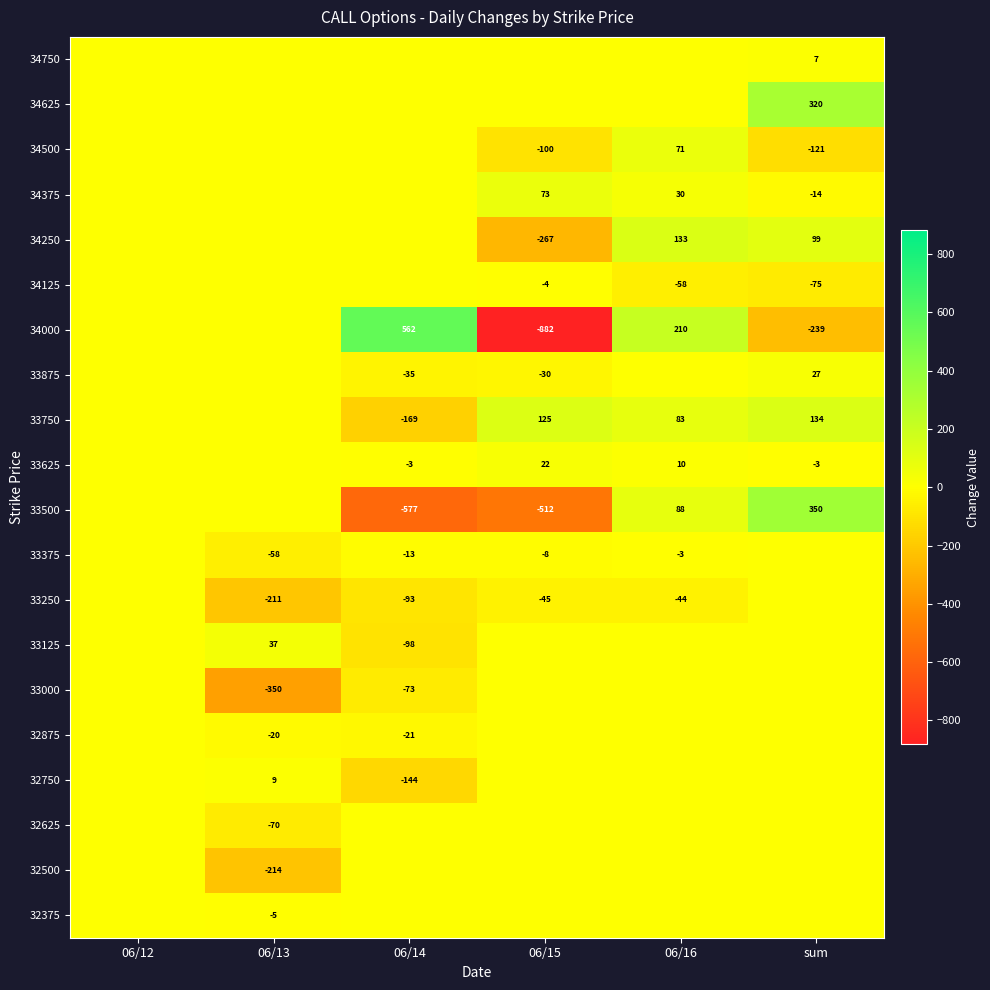

What is the total value across all series at 06/16?

520